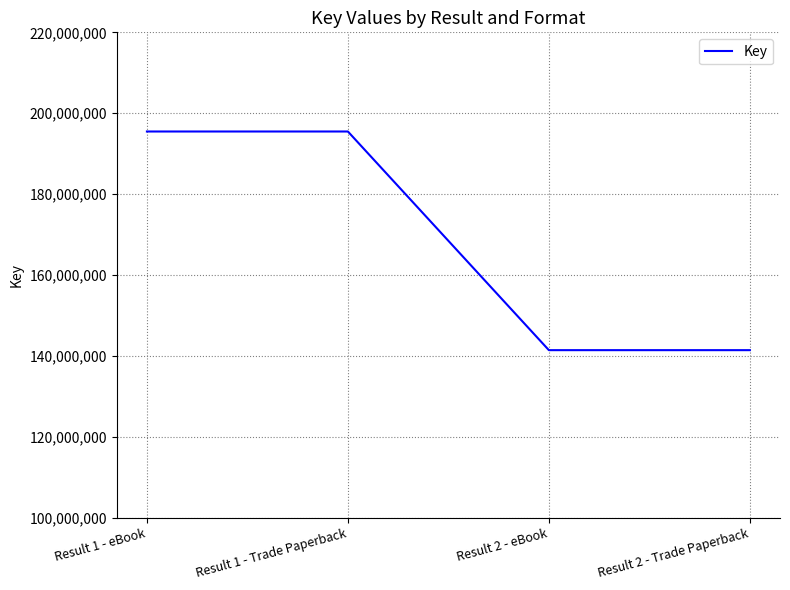

True or false: the data has more than 1 interior local peaks.

False